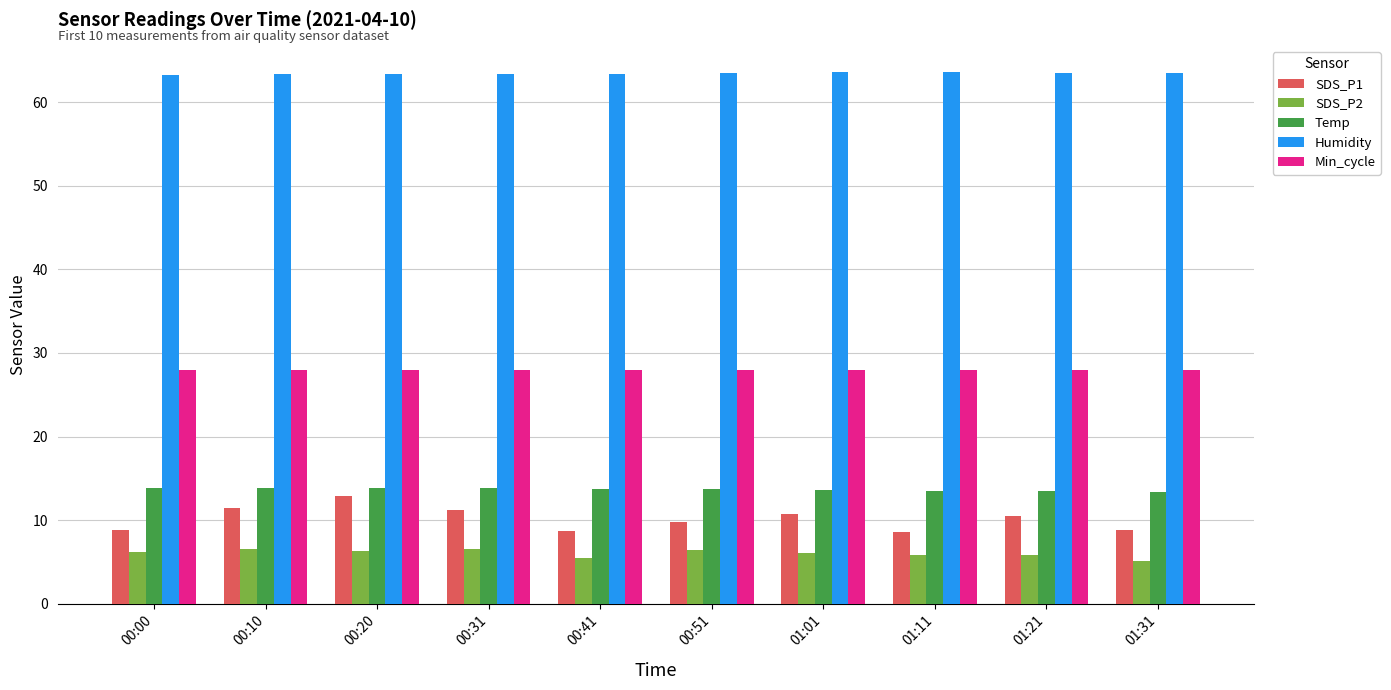

What is the spread (max minus min) of values at 00:51?

57.0